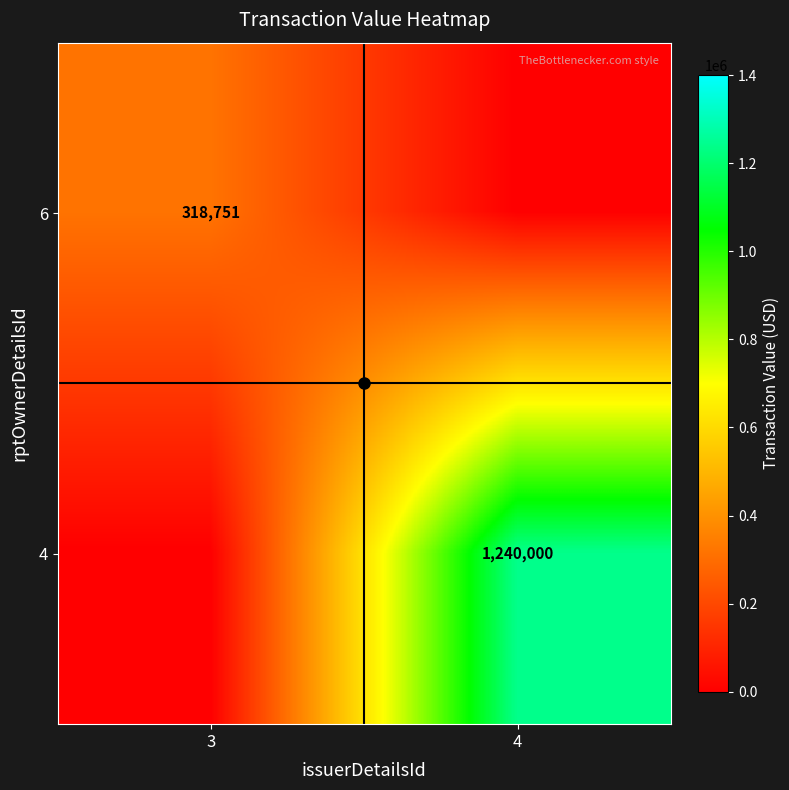

True or false: 6 has a value of 449354 at 3.

False